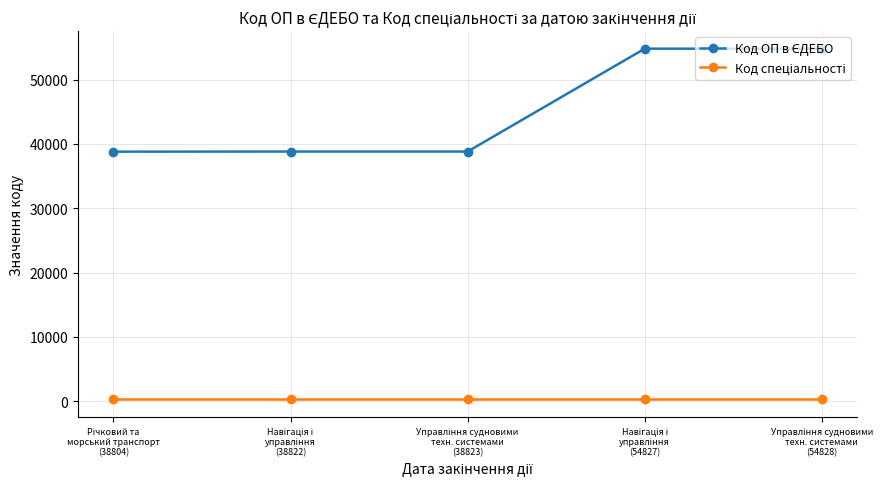

How many data points does each series have?

5